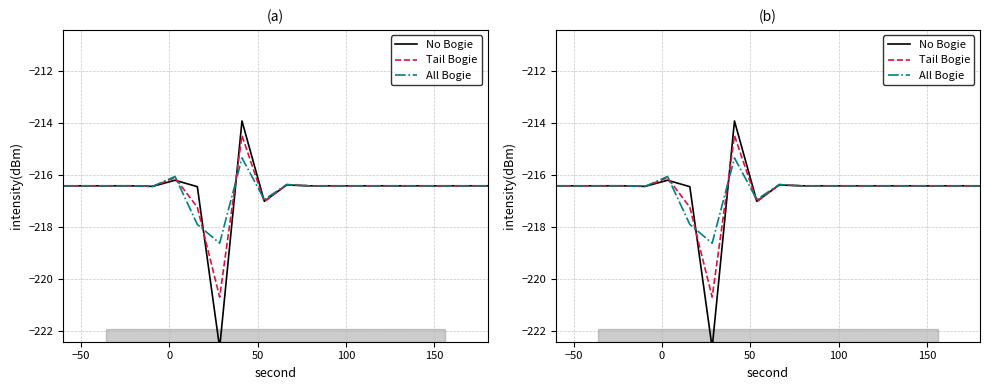

True or false: Tail Bogie and All Bogie cross at least once.

True